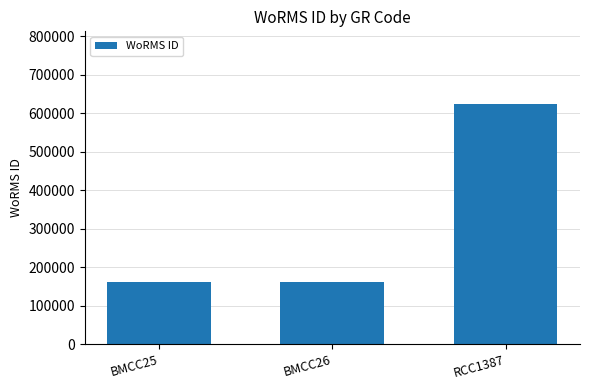

At which category does the chart reach its peak across all series?

RCC1387